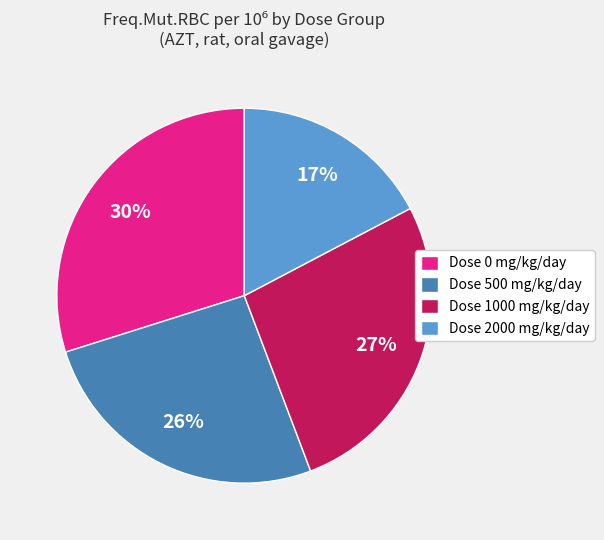

Is it true that Dose 500 mg/kg/day is 15% of the pie?

False